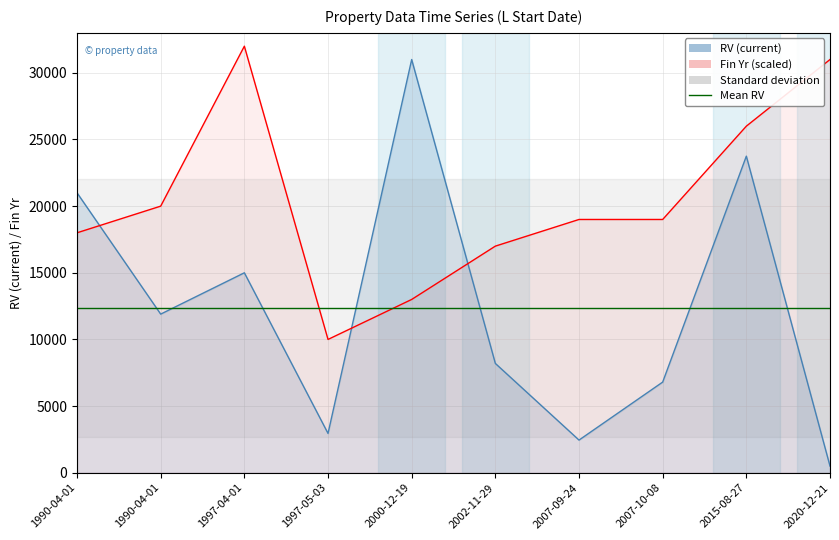

Count the number of categories in the chart.

10